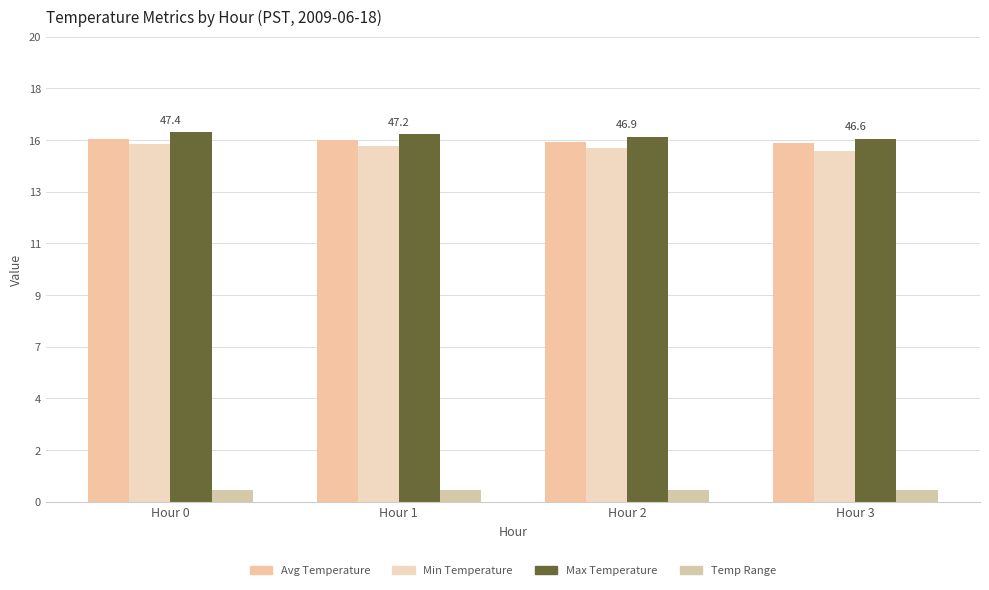

What is the average value of the Min Temperature series?

15.2